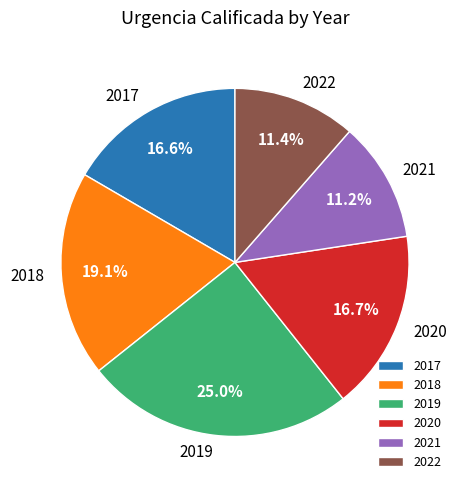

To the nearest percent, what percentage of the pie is 2020?

17%